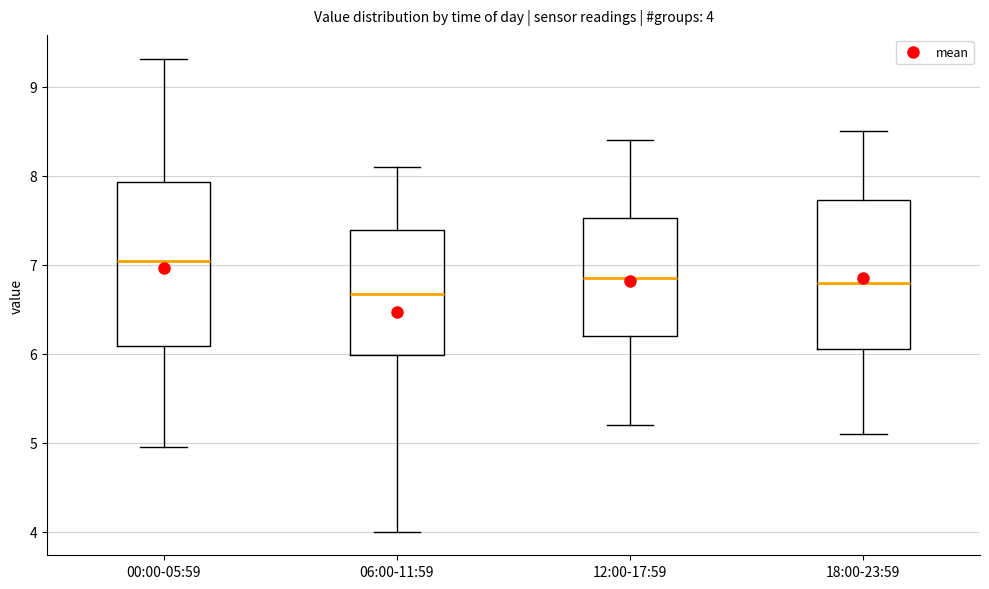

Comparing the boxes themselves (not the whiskers), which one is the tallest?

00:00-05:59